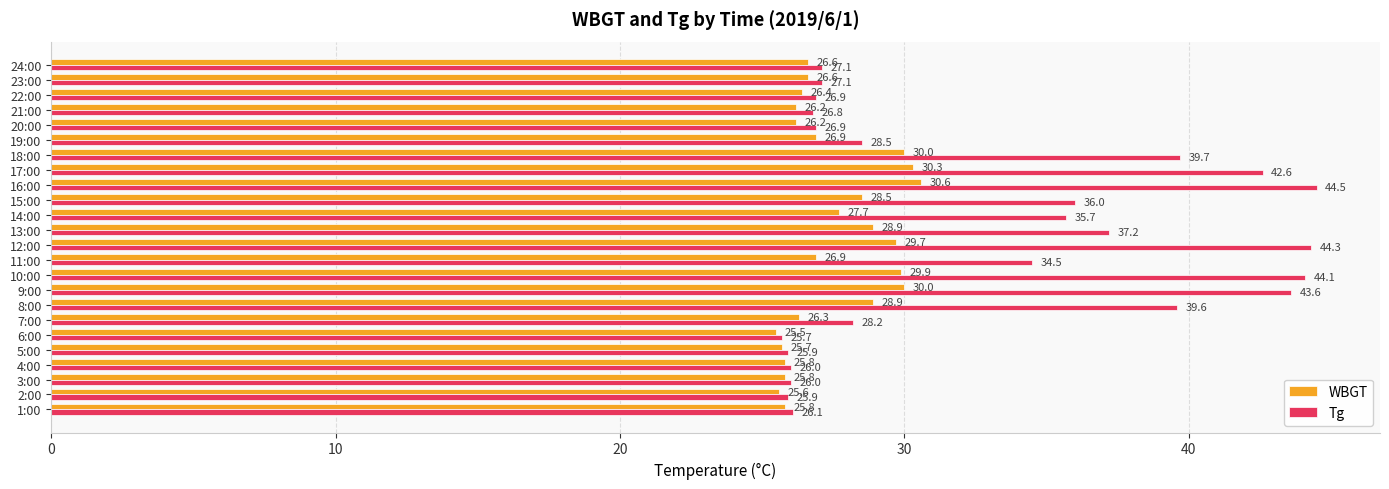

Is it true that WBGT equals 10.7 at 21:00?

False